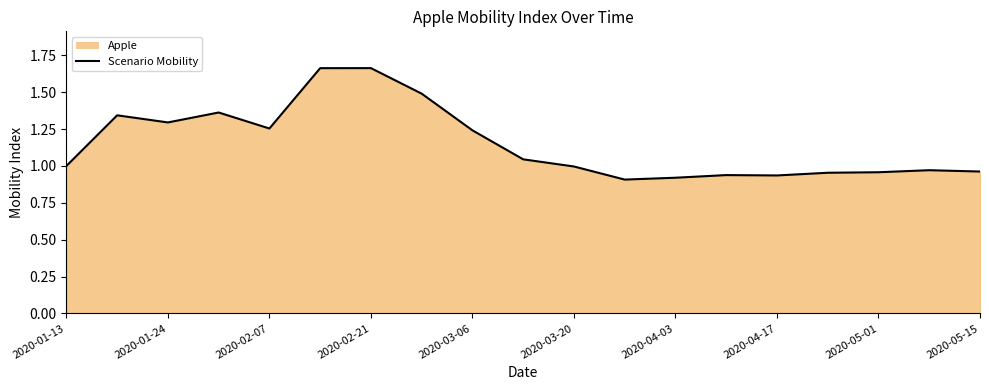

The chart shows a value of 1.6 at 2020-05-01. True or false?

False